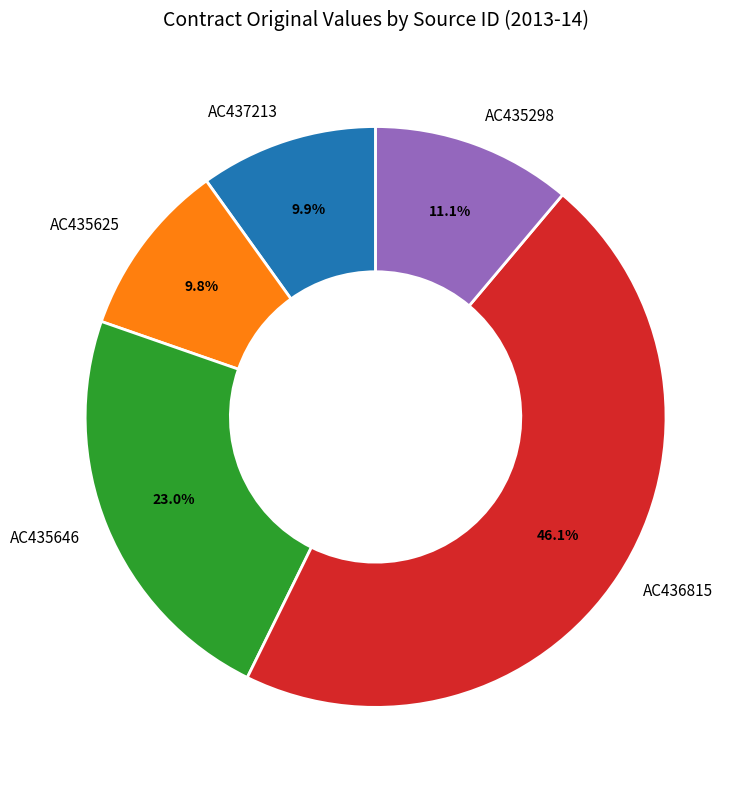

How many segments does this pie chart have?

5